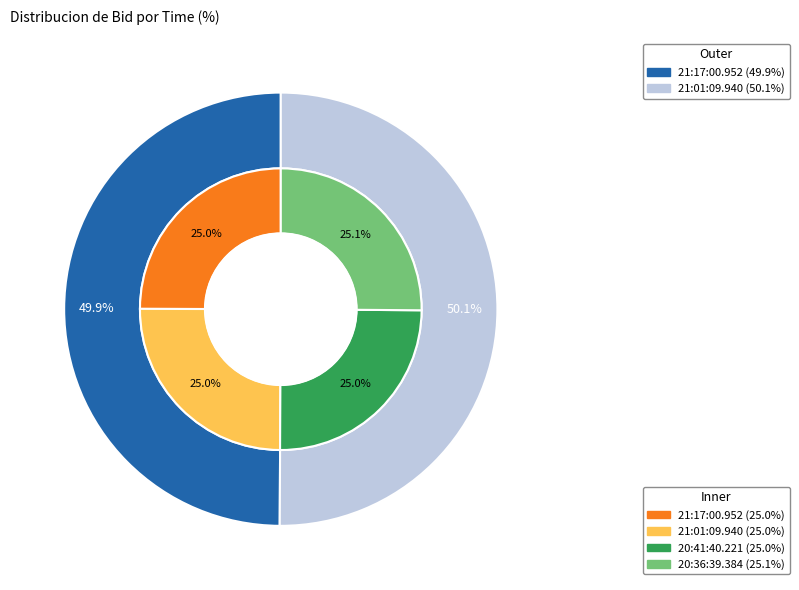

To the nearest percent, what portion does 20:36:39.384 represent?

25%